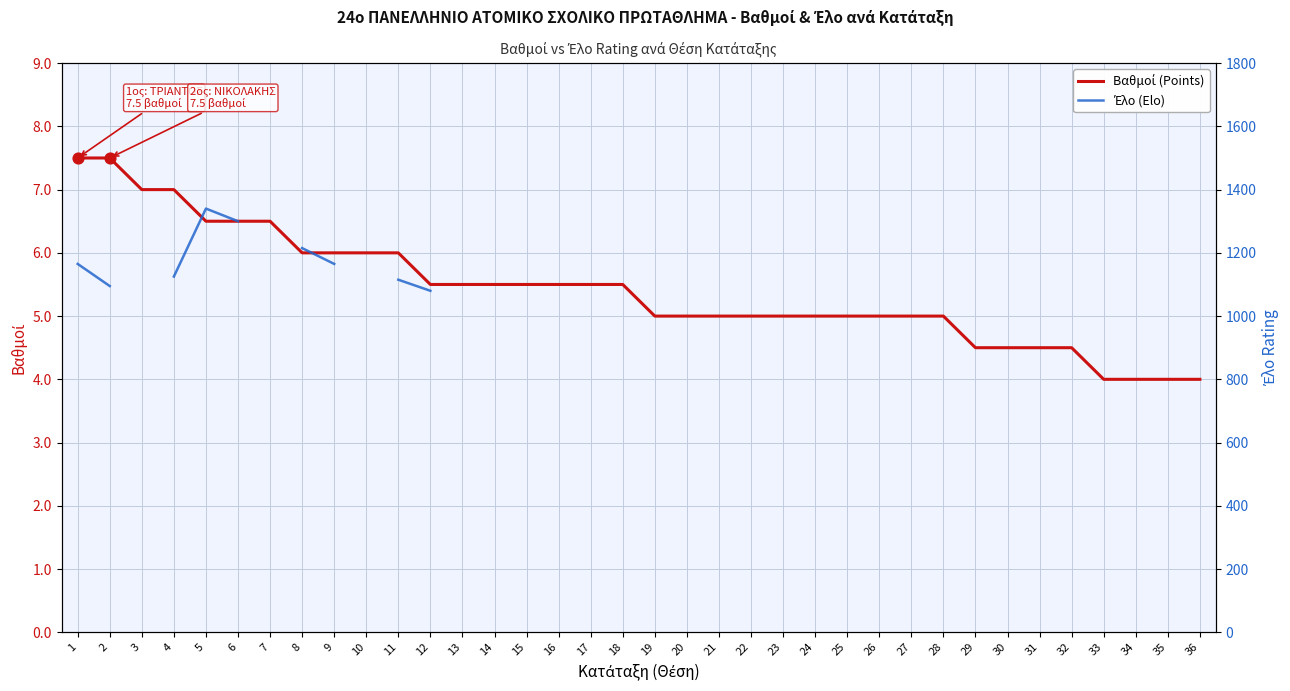

What are all the series names shown in the legend?

Βαθμοί (Points), Έλο (Elo)